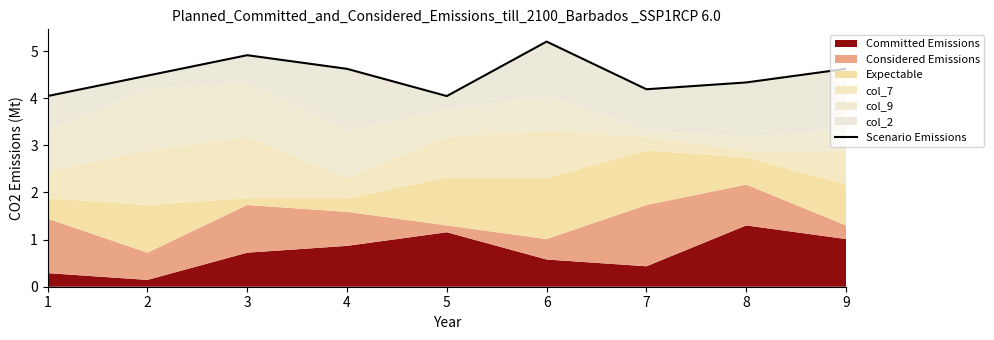

Which has a higher value, 7 or 2?

2